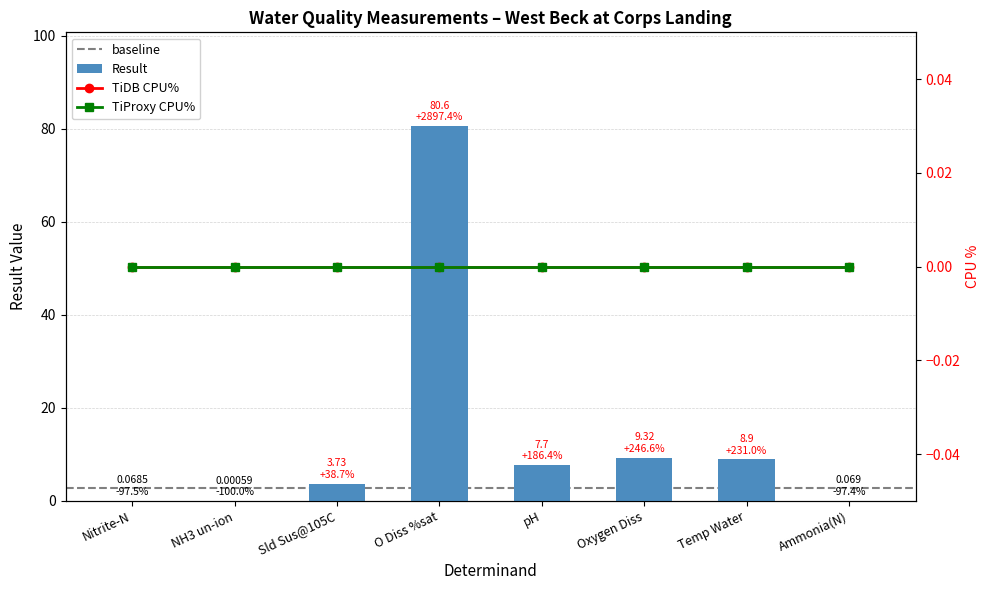

What is the label of the 6th bar from the right?

Sld Sus@105C